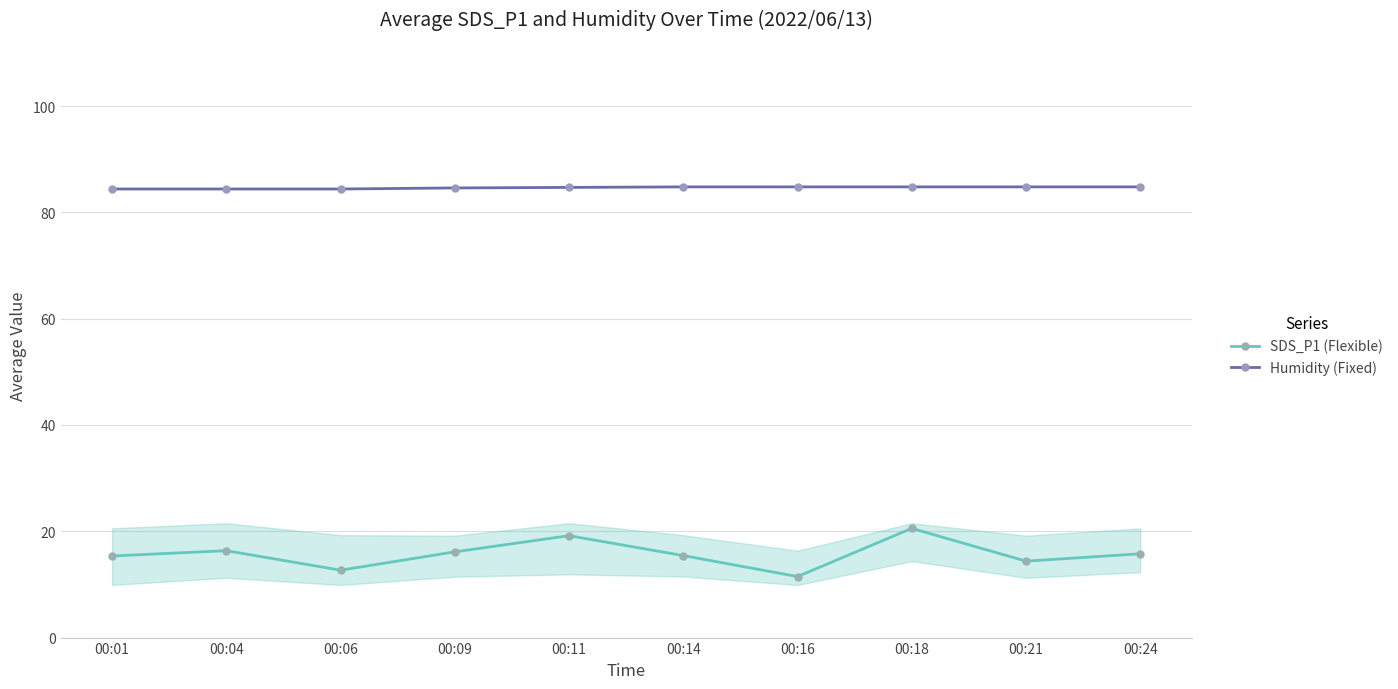

Is the value of SDS_P1 (Flexible) at 00:14 greater than the value of Humidity (Fixed) at 00:11?

No